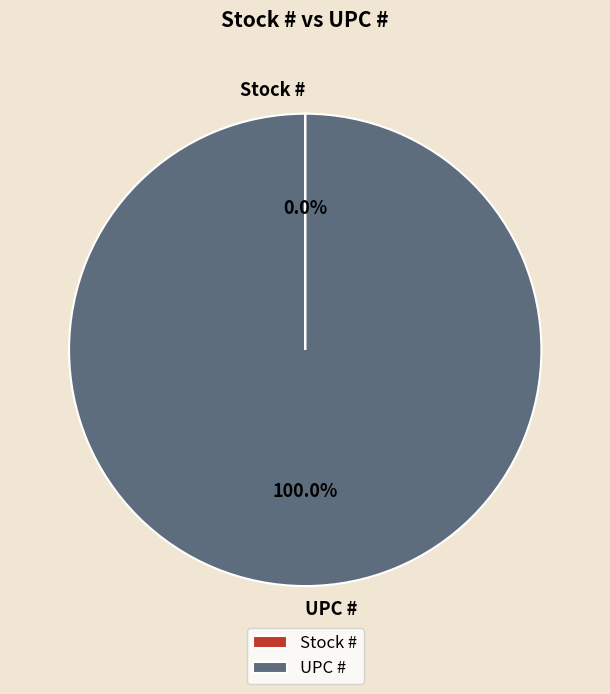

Does UPC # represent more than half of the total?

Yes